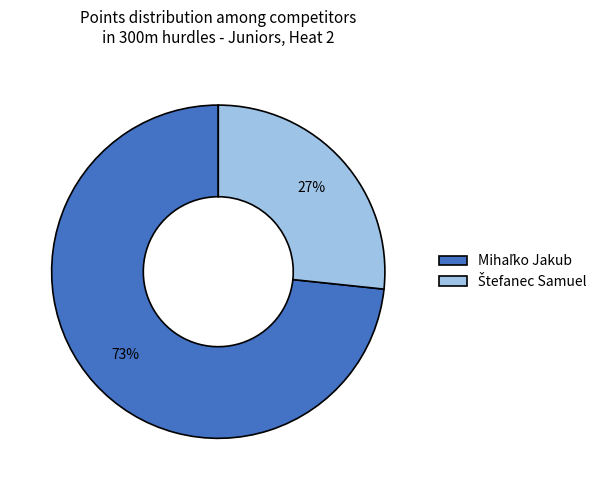

To the nearest percent, what is the average slice percentage?

50%